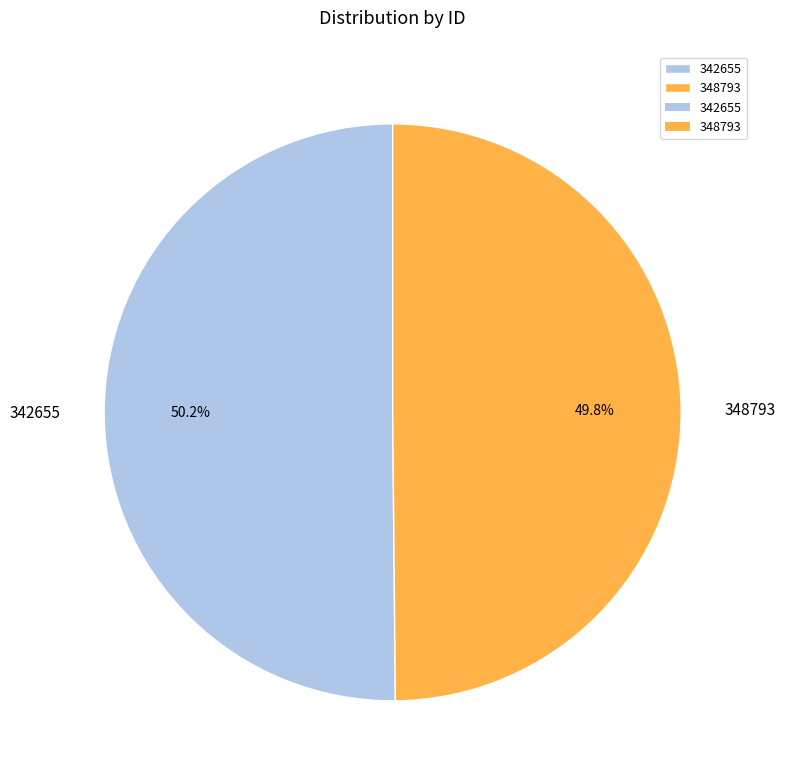

Is there a majority slice in this chart?

Yes